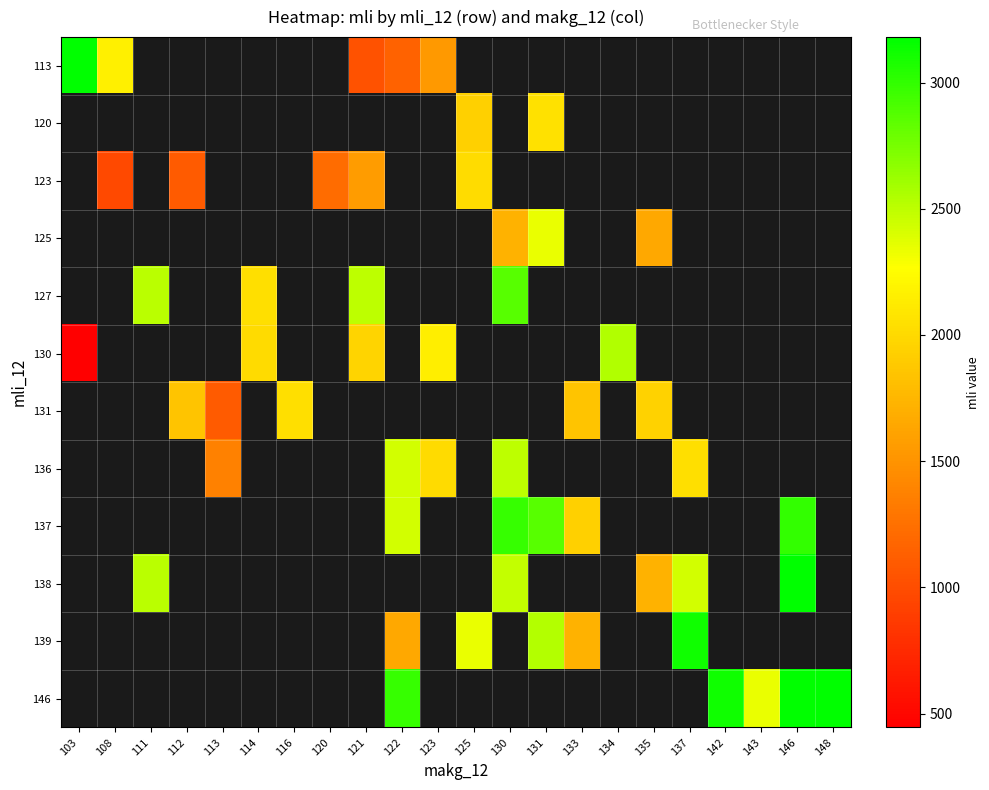

At how many categories does at least one series exceed 1535?

20